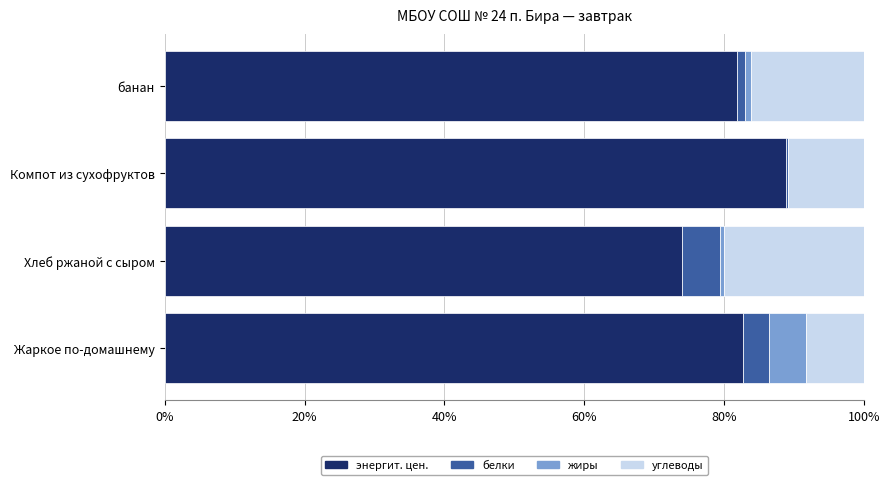

At which label does энергит. цен. reach its peak?

Компот из сухофруктов